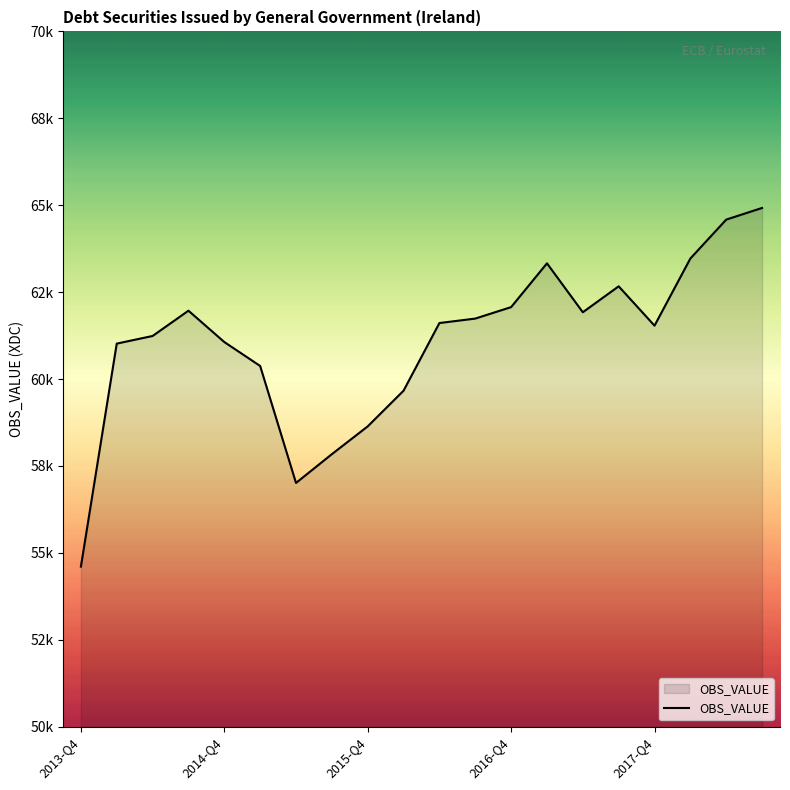

Is this an area chart (filled region under the line)?

Yes